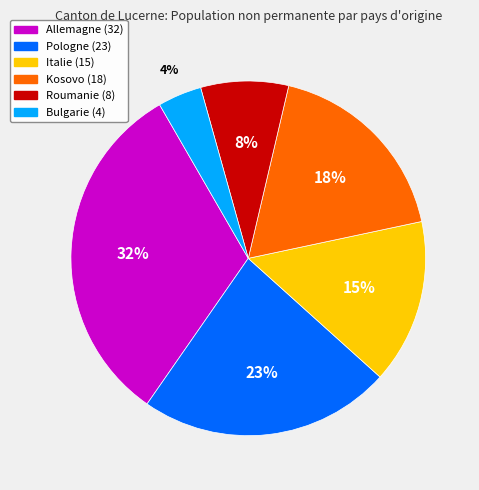

To the nearest percent, what is the difference between the Roumanie and Bulgarie slice percentages?

4%